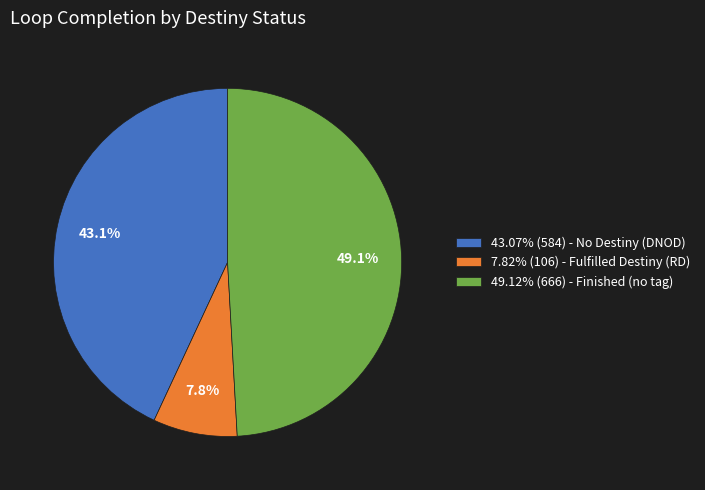

How many segments does this pie chart have?

3